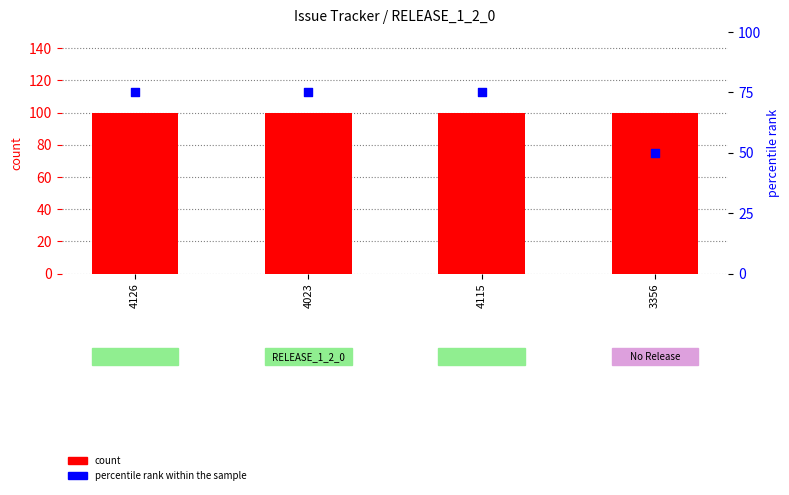

Which series reaches the maximum Y coordinate?

count